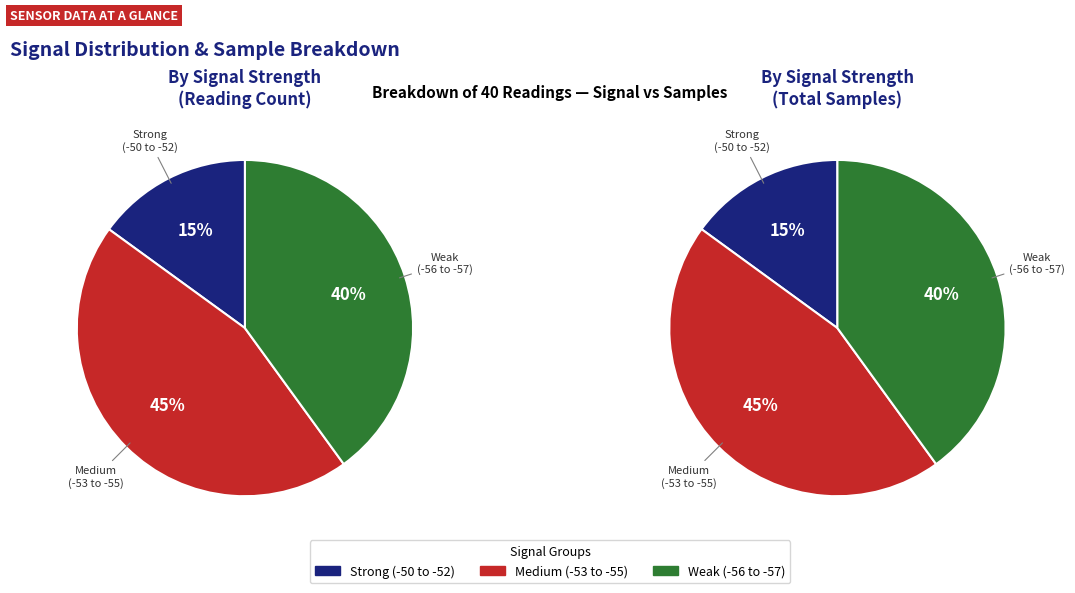

To the nearest percent, what portion does -52 represent?

8%